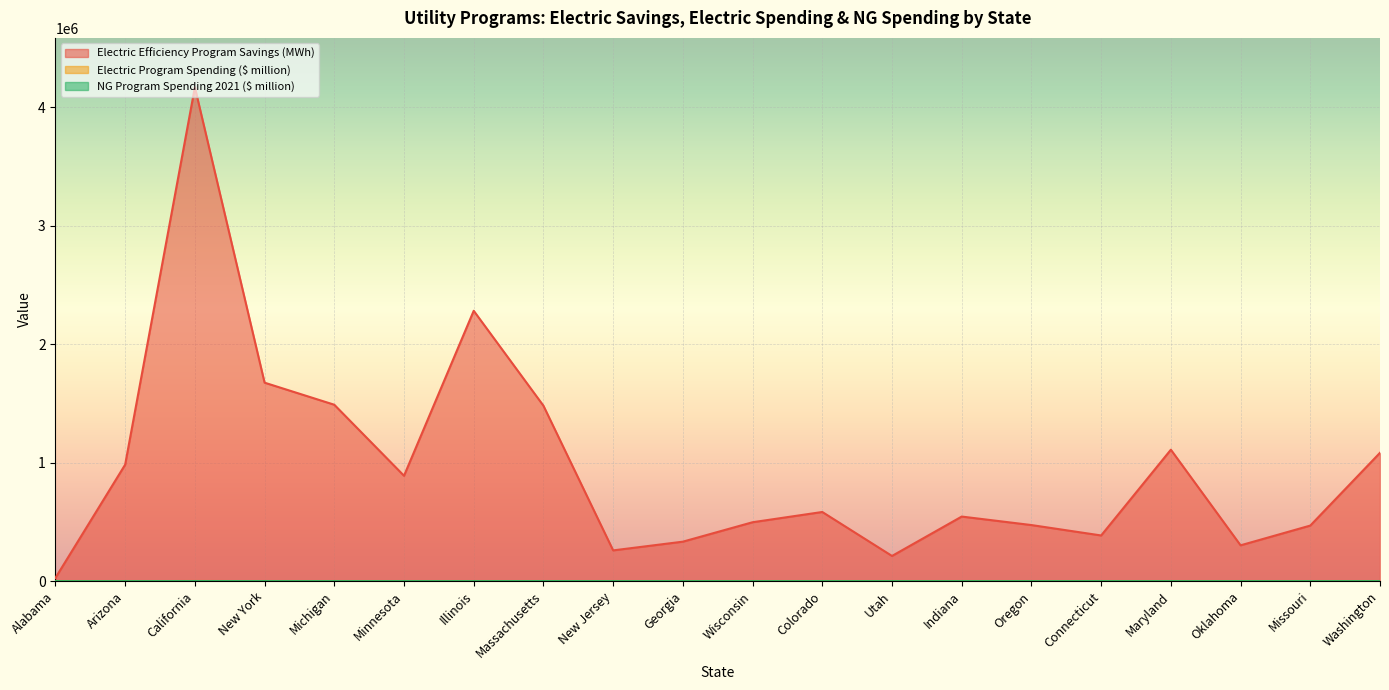

Between Utah and Maryland, which series saw the biggest shift?

Electric Efficiency Program Savings (MWh)